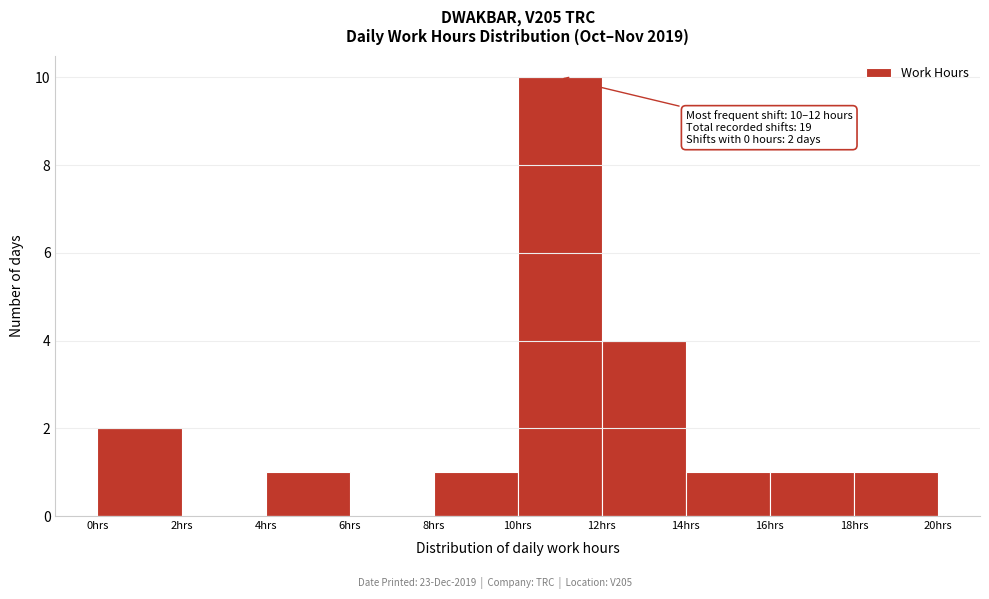

Which range on the x-axis has the tallest bar?

10 to 12